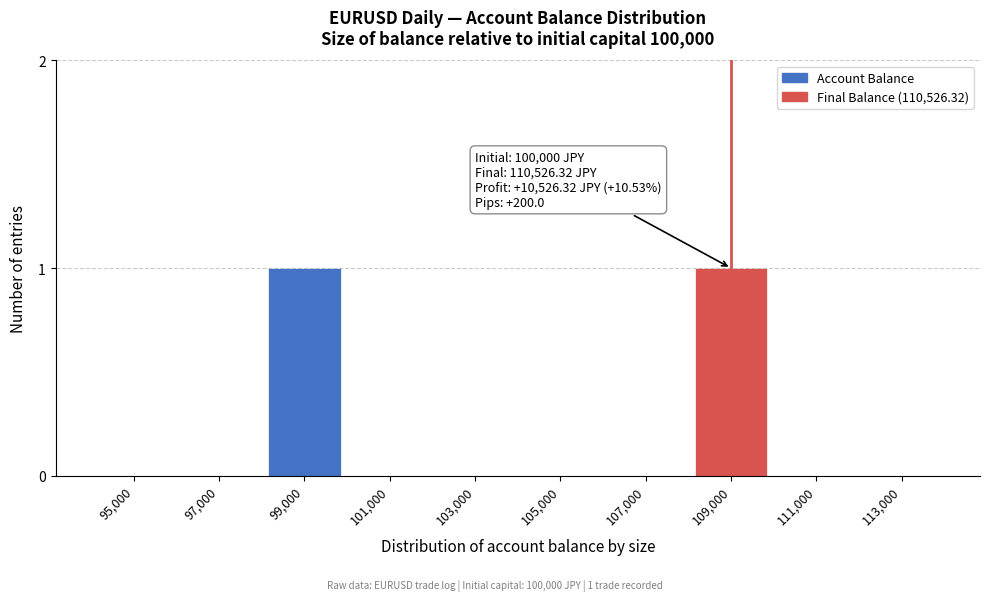

Reading right to left, list all the values displayed in this chart.

113,000=0	111,000=0	109,000=1	107,000=0	105,000=0	103,000=0	101,000=0	99,000=1	97,000=0	95,000=0